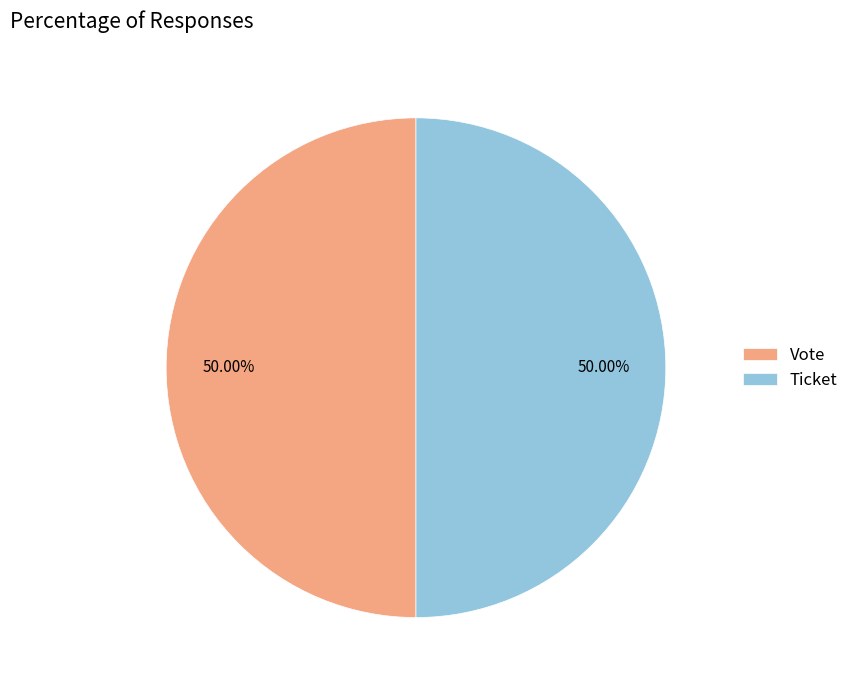

What percentage do Vote and Ticket together represent?

100.0%